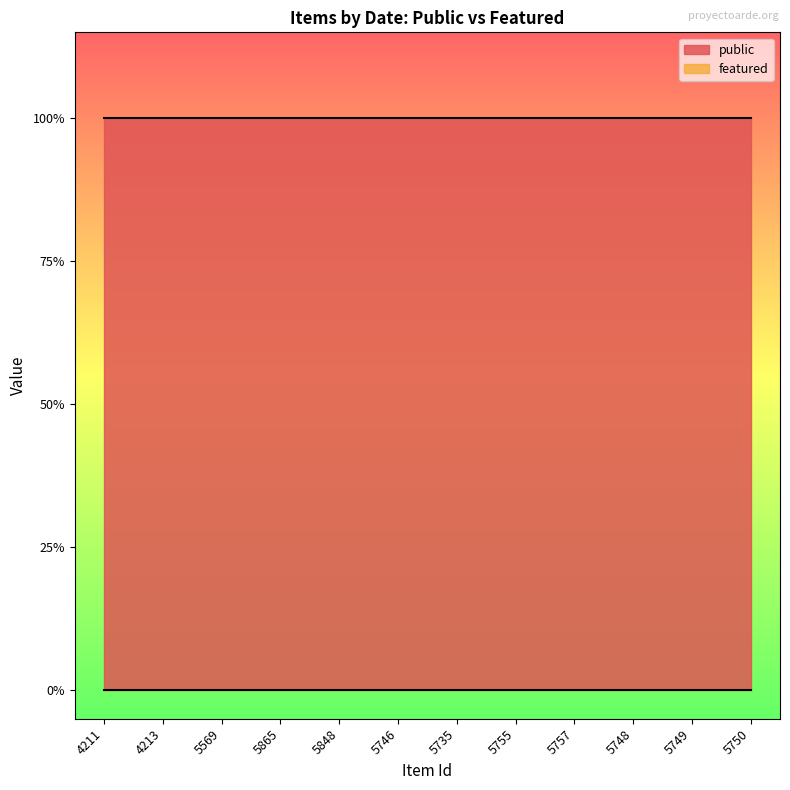

Between 5749 and 5746, which is larger?

5749